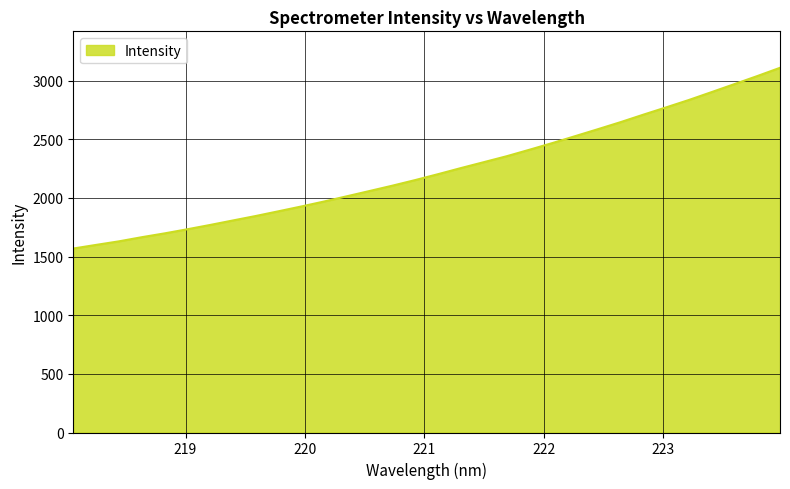

What is the difference between the maximum and minimum values?

1540.8